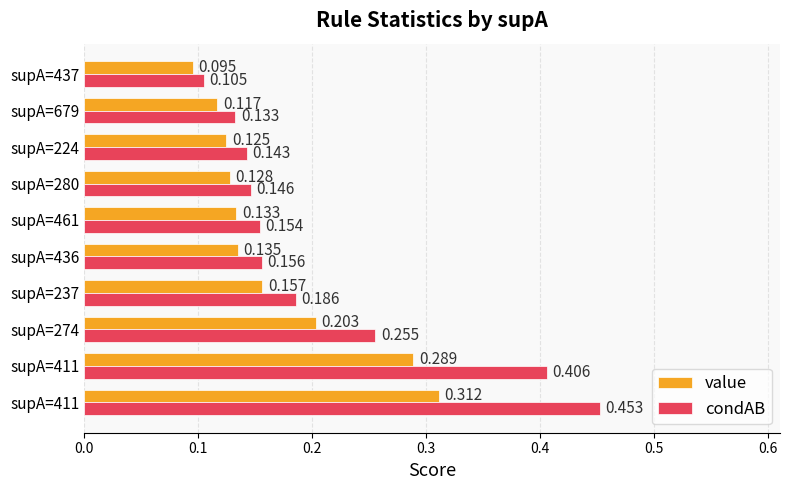

What are all the series names shown in the legend?

value, condAB